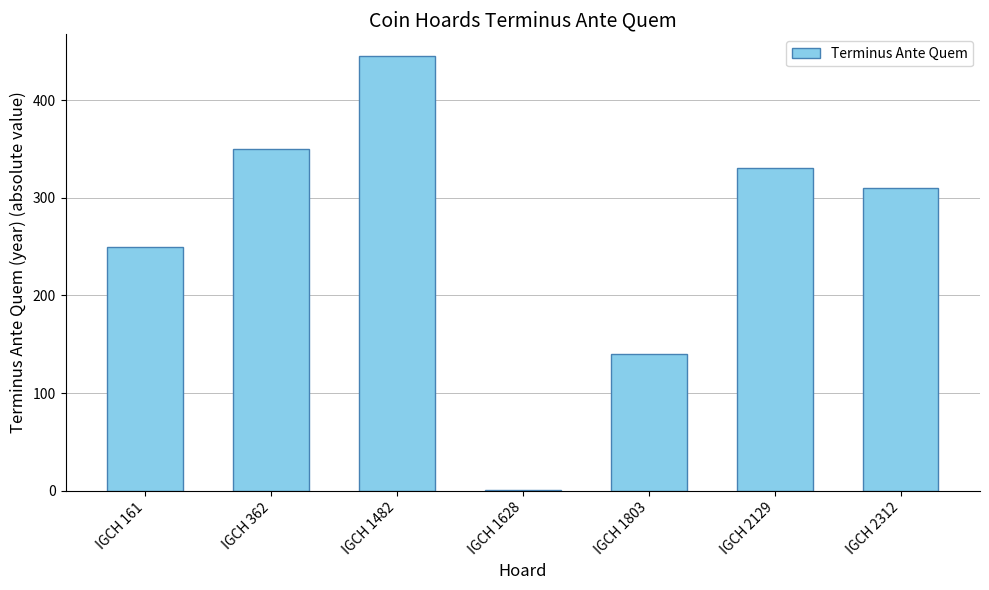

Approximately how many times larger is the value at IGCH 2312 compared to IGCH 1628?

310.0